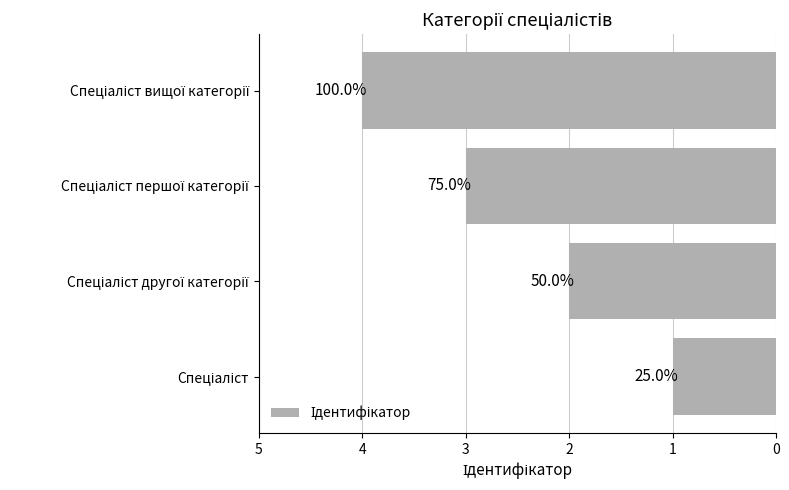

How many bars are there in total?

4